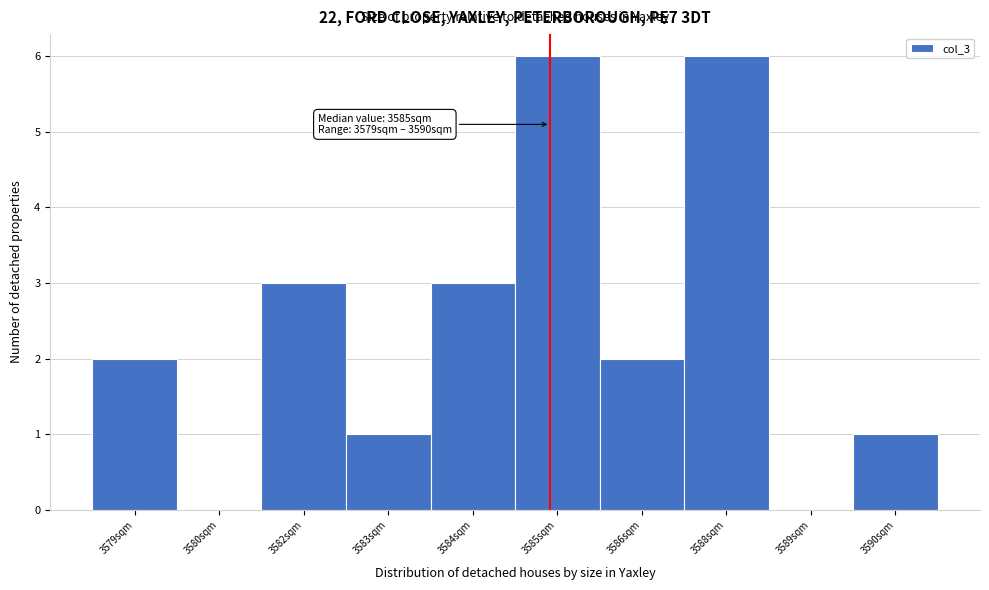

Reading right to left, transcribe all the data shown in this chart.

3590sqm=1	3589sqm=0	3588sqm=6	3586sqm=2	3585sqm=6	3584sqm=3	3583sqm=1	3582sqm=3	3580sqm=0	3579sqm=2